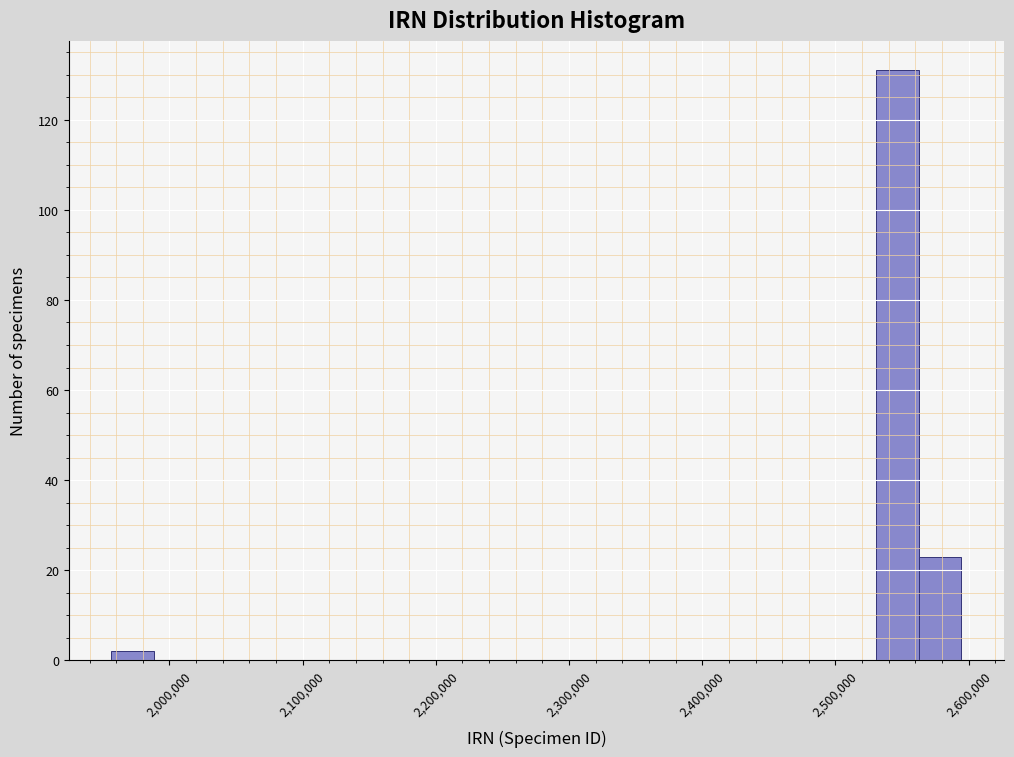

Read against the x-axis, roughly where is the centre of the tallest bar?

2550000